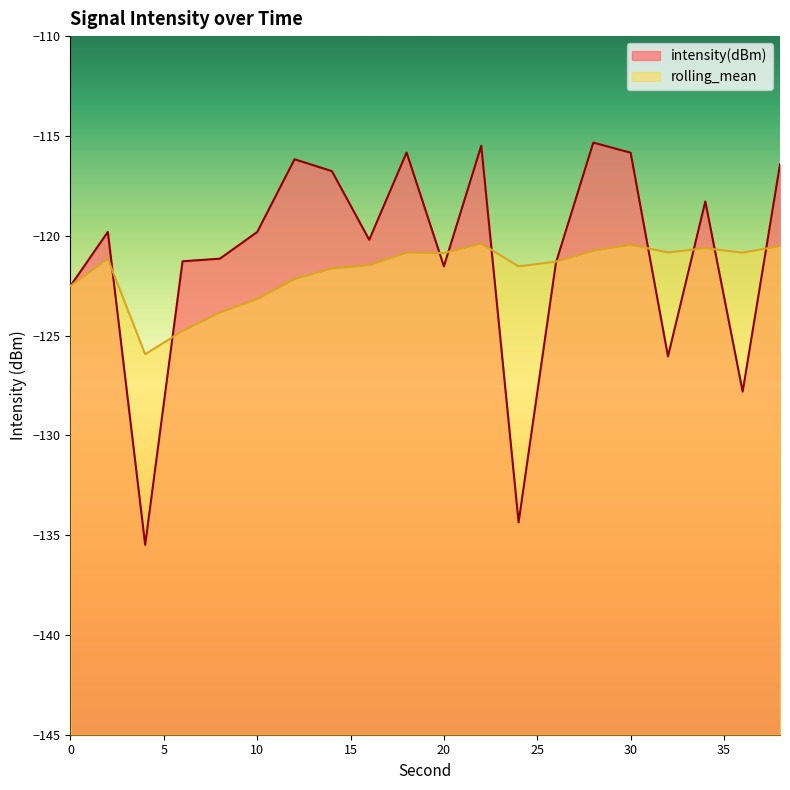

What is the difference between the second highest and minimum values in the intensity(dBm) series?

20.0